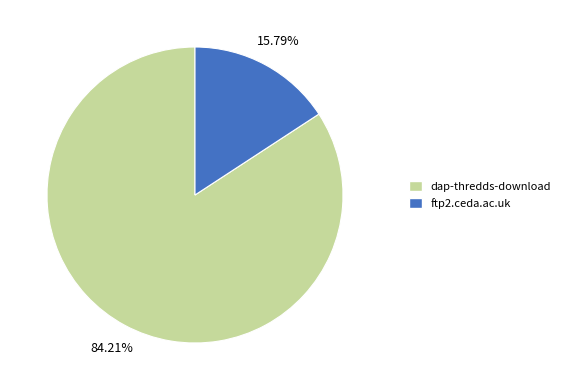

What percentage is NOT represented by ftp2.ceda.ac.uk?

84.2%